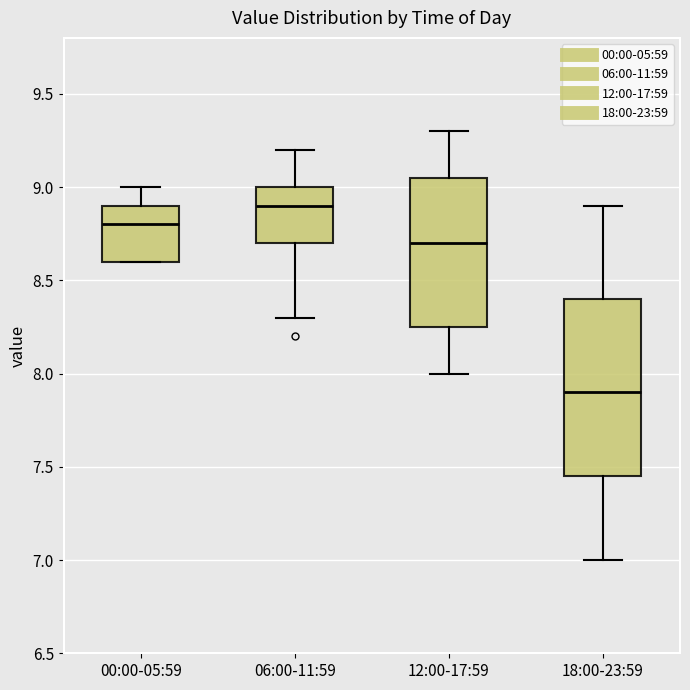

Reading left to right, transcribe this box plot: for each box, give where its median line is, the range the box spans, and where its two whiskers end, as read against the y-axis. The values are not printed on the chart, so give them approximately, as read against the axis.

00:00-05:59: median 8.80, box 8.60 to 8.90, whiskers 8.60 to 9.00
06:00-11:59: median 8.90, box 8.70 to 9.00, whiskers 8.30 to 9.20
12:00-17:59: median 8.70, box 8.25 to 9.05, whiskers 8.00 to 9.30
18:00-23:59: median 7.90, box 7.45 to 8.40, whiskers 7.00 to 8.90